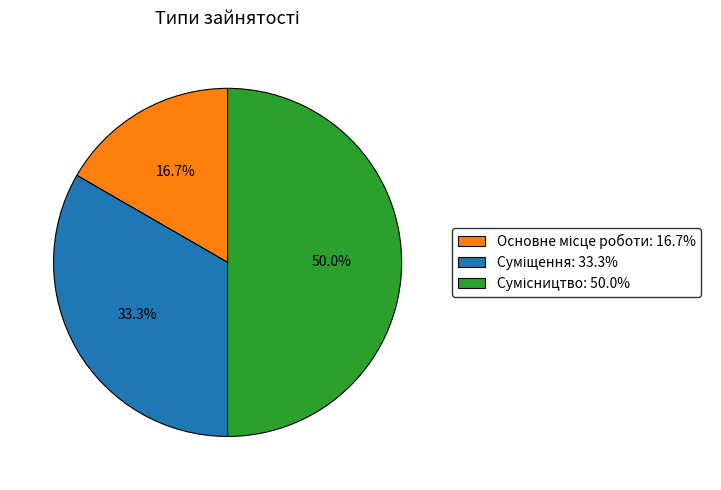

Count the number of slices in the pie.

3